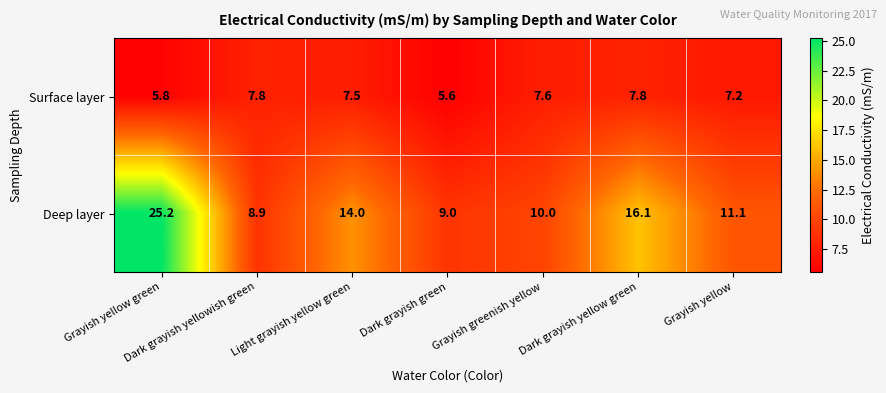

Read the Deep layer value at Light grayish yellow green.

14.0